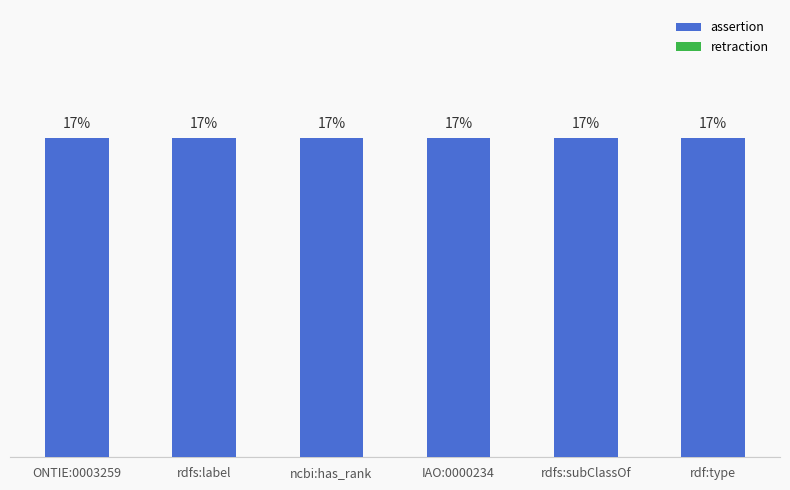

Reading right to left, extract all data points from this chart.

assertion: rdf:type=1	rdfs:subClassOf=1	IAO:0000234=1	ncbi:has_rank=1	rdfs:label=1	ONTIE:0003259=1
retraction: rdf:type=0	rdfs:subClassOf=0	IAO:0000234=0	ncbi:has_rank=0	rdfs:label=0	ONTIE:0003259=0